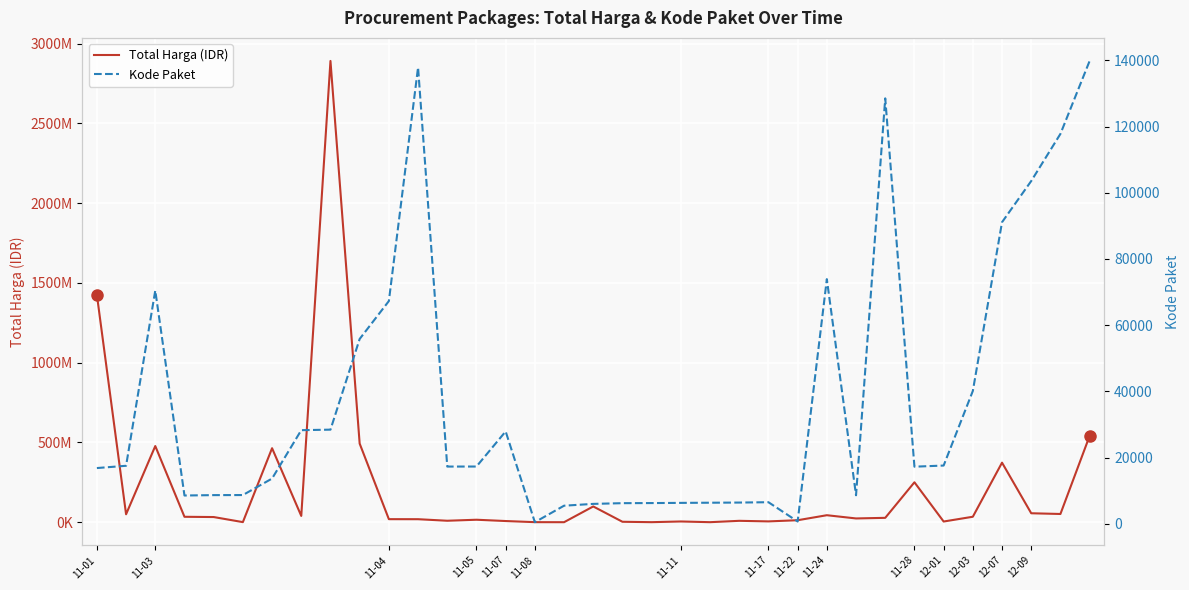

What is the difference between the highest and lowest values at 29?

4332420